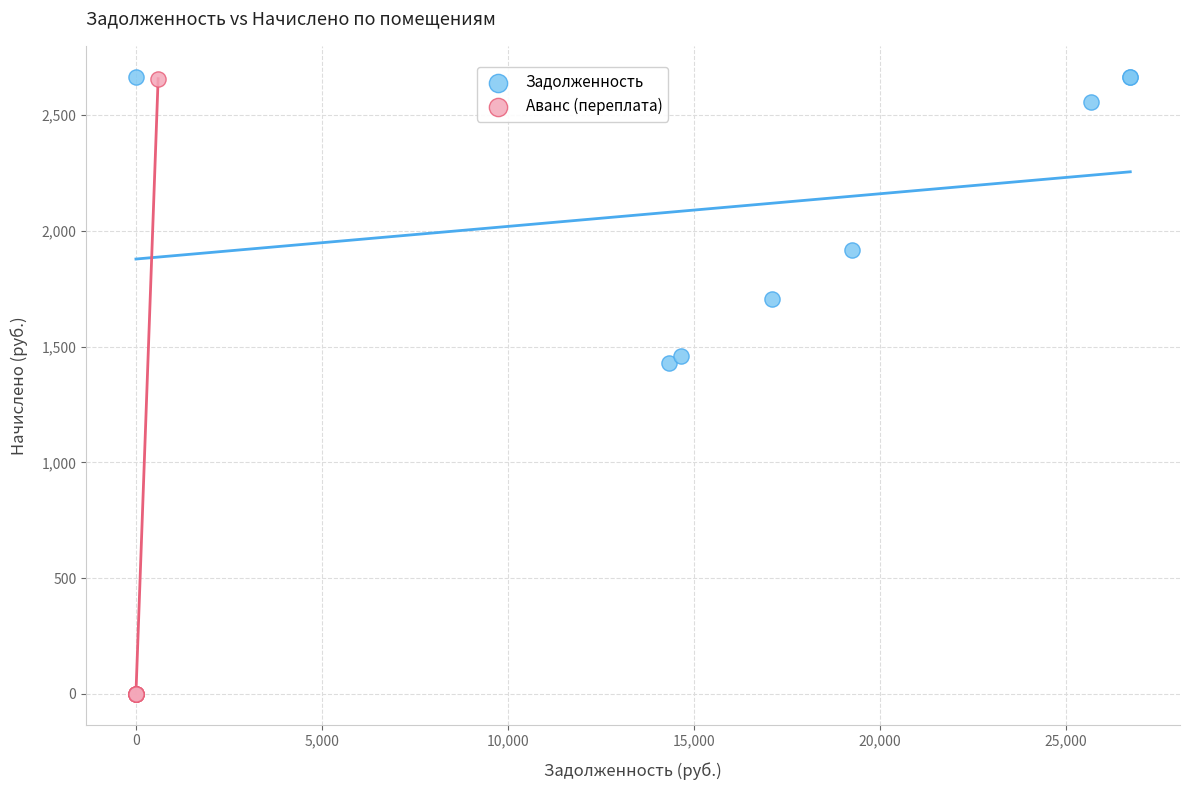

Which series contains the lowest Y value?

Аванс (переплата)